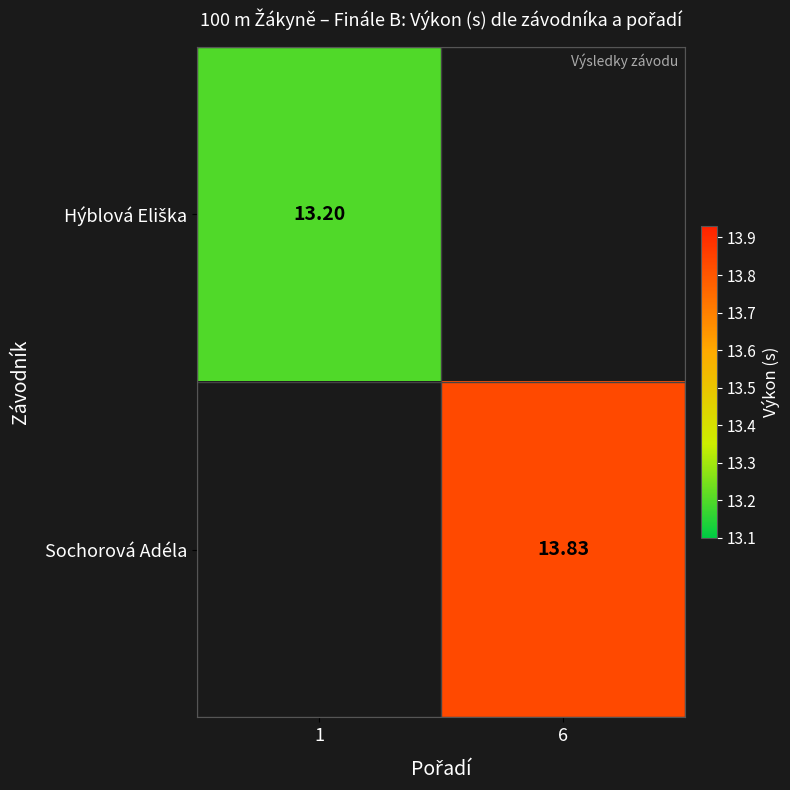

Where is Hýblová Eliška nearest to the value 13?

1